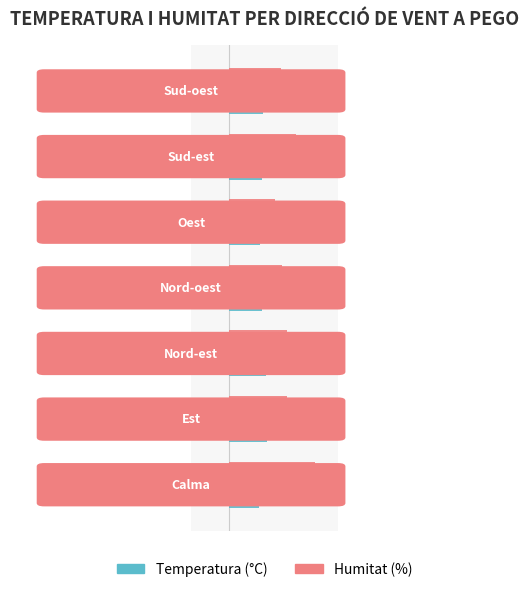

What is the average value of the Humitat (%) series?

46.6